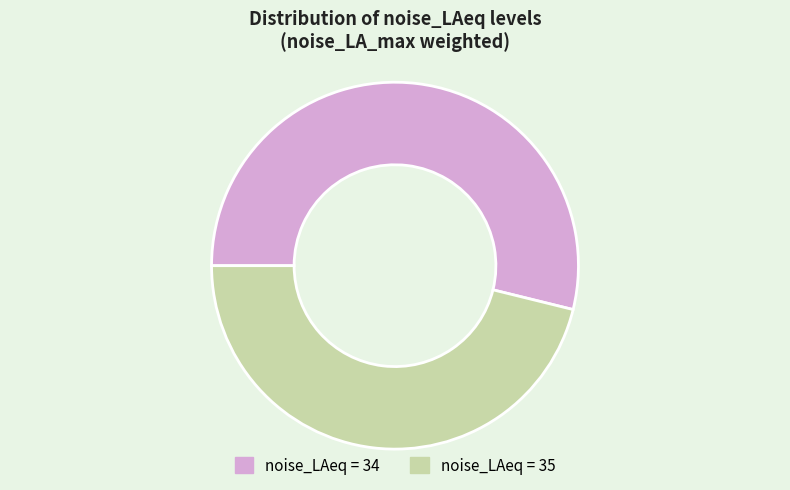

Is there any slice that represents more than half of the pie?

Yes